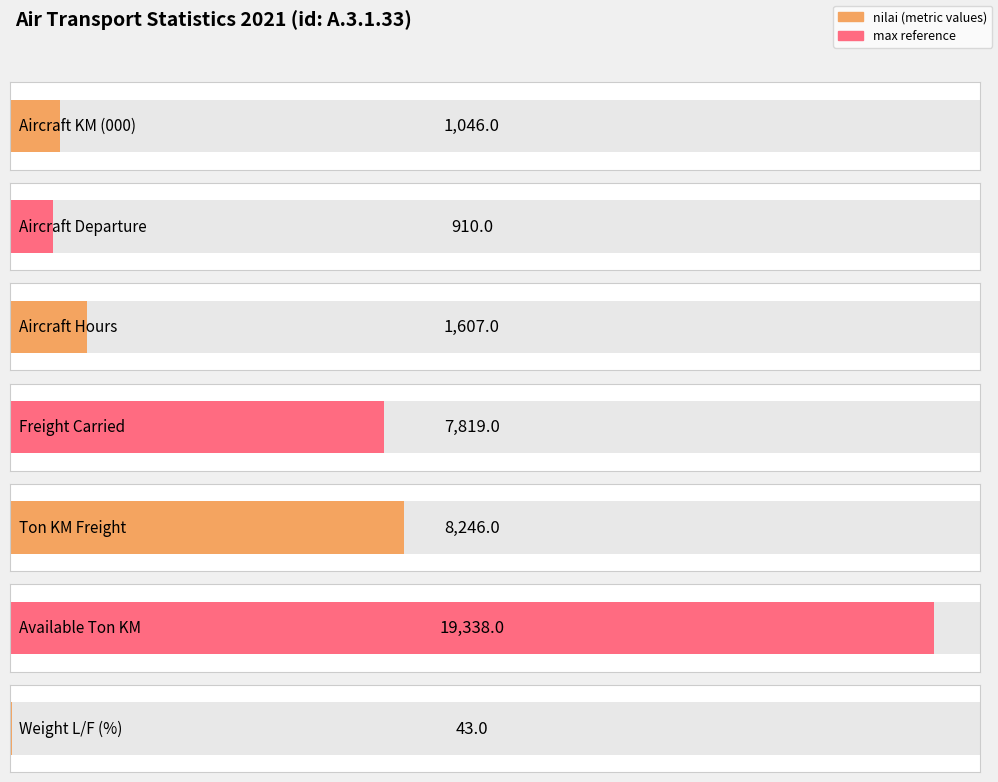

How many data points are above 43?

6